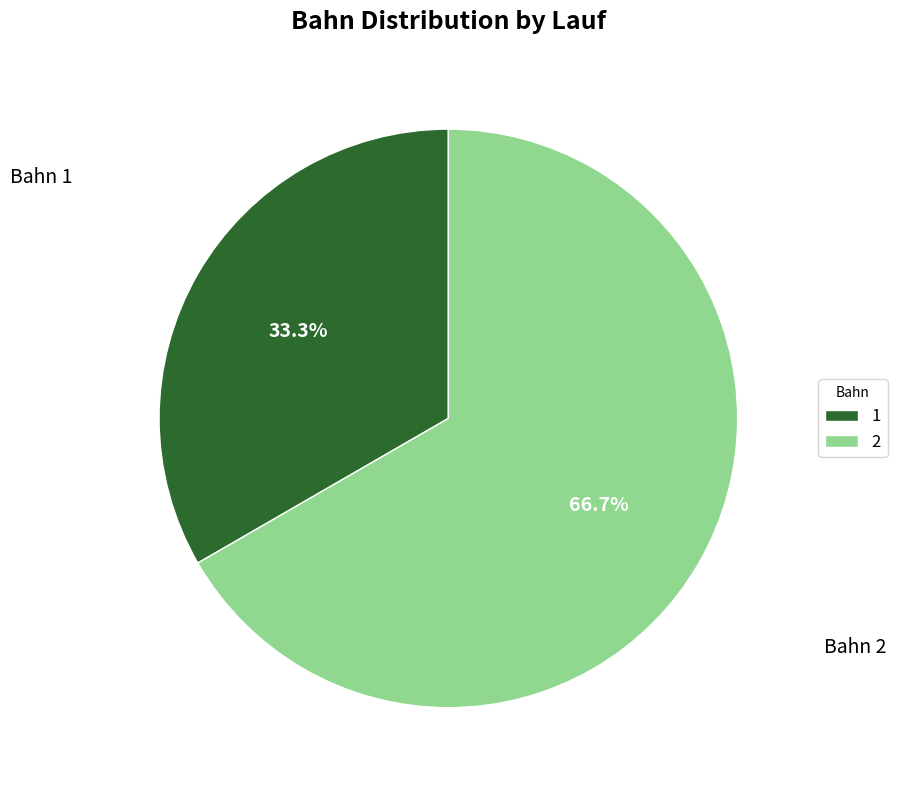

To the nearest percent, what portion does 1 represent?

33%